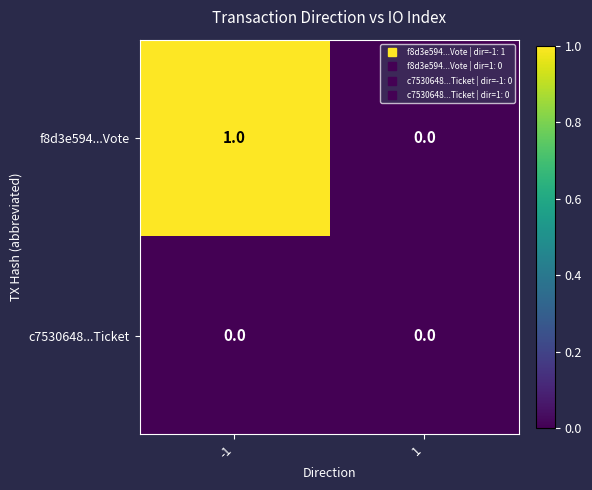

Which series has the largest range (max minus min)?

f8d3e594...Vote